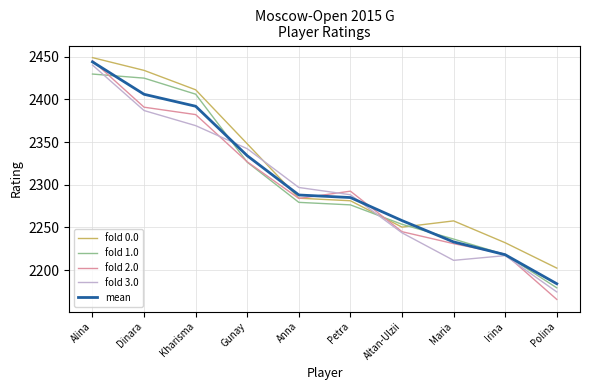

Where does the fold 2.0 series first go above 2292?

Alina